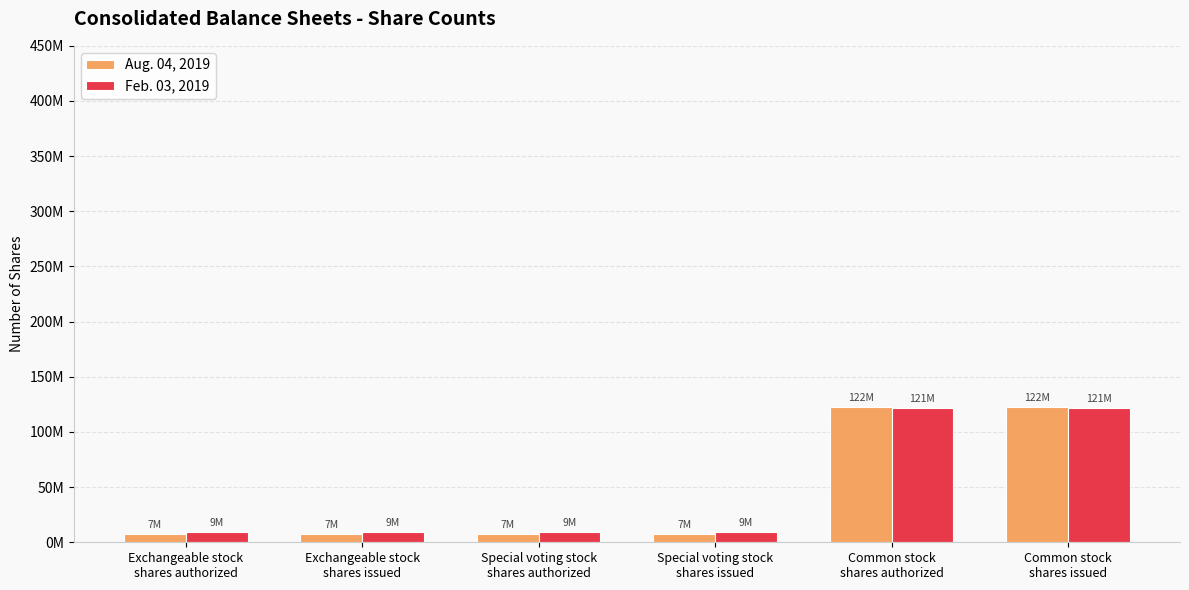

Are the bars grouped side by side (vs. stacked)?

Yes